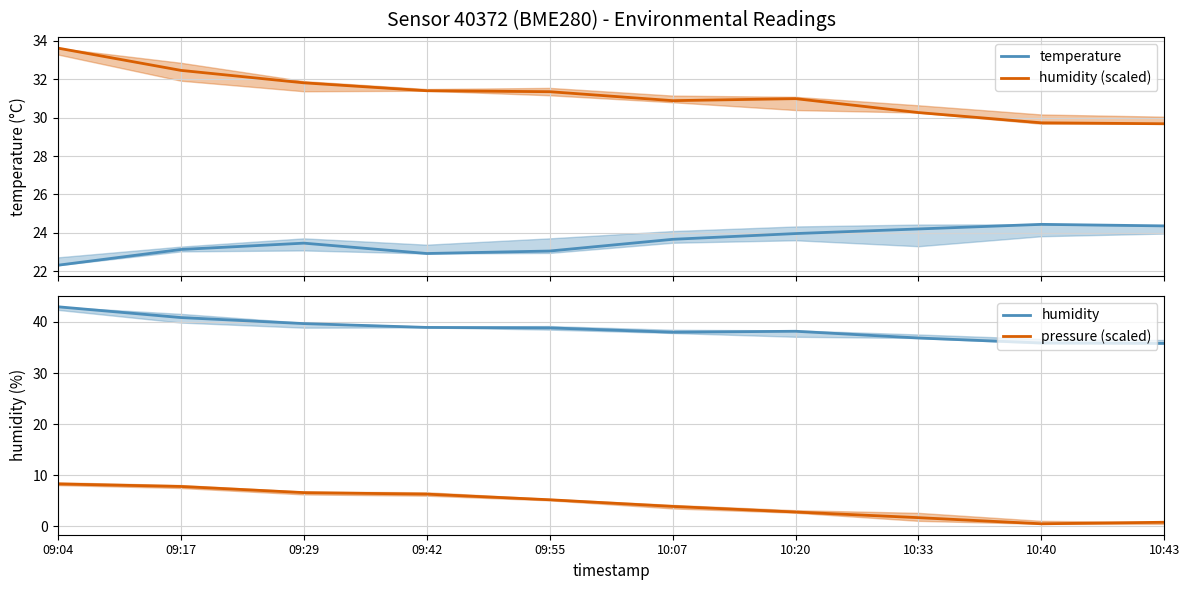

Where does the temperature series first go above 23?

09:17